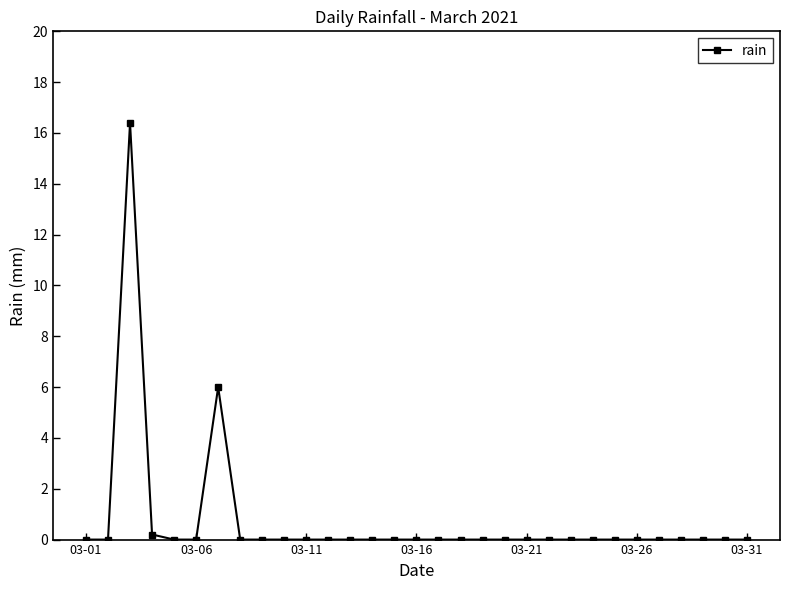

Reading right to left, transcribe all the data shown in this chart.

0.0	0.0	0.0	0.0	0.0	0.0	0.0	0.0	0.0	0.0	0.0	0.0	0.0	0.0	0.0	0.0	0.0	0.0	0.0	0.0	0.0	0.0	0.0	0.0	6.0	0.0	0.0	0.2	16.4	0.0	0.0